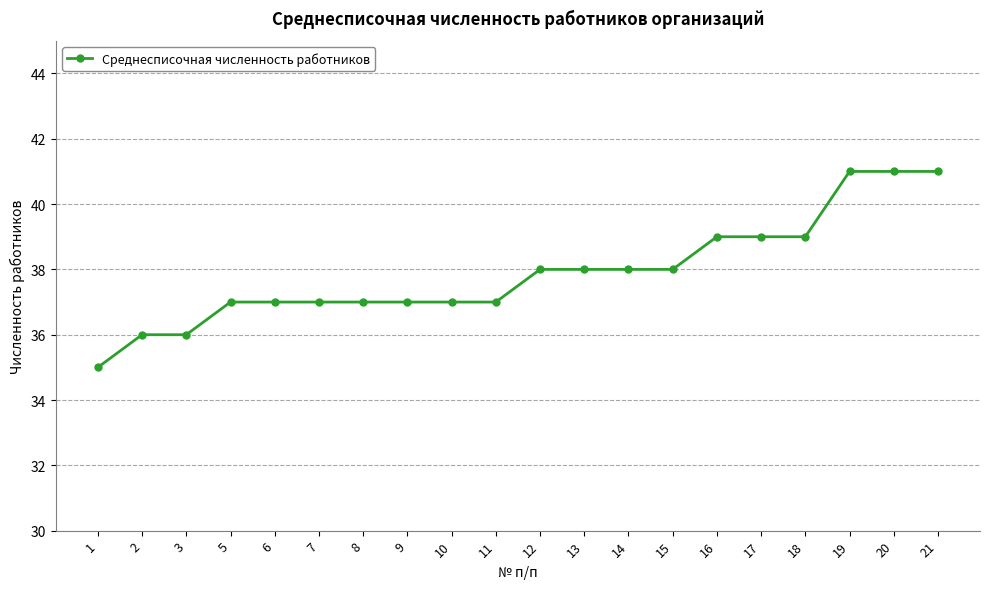

Which has a higher value, 16 or 5?

16